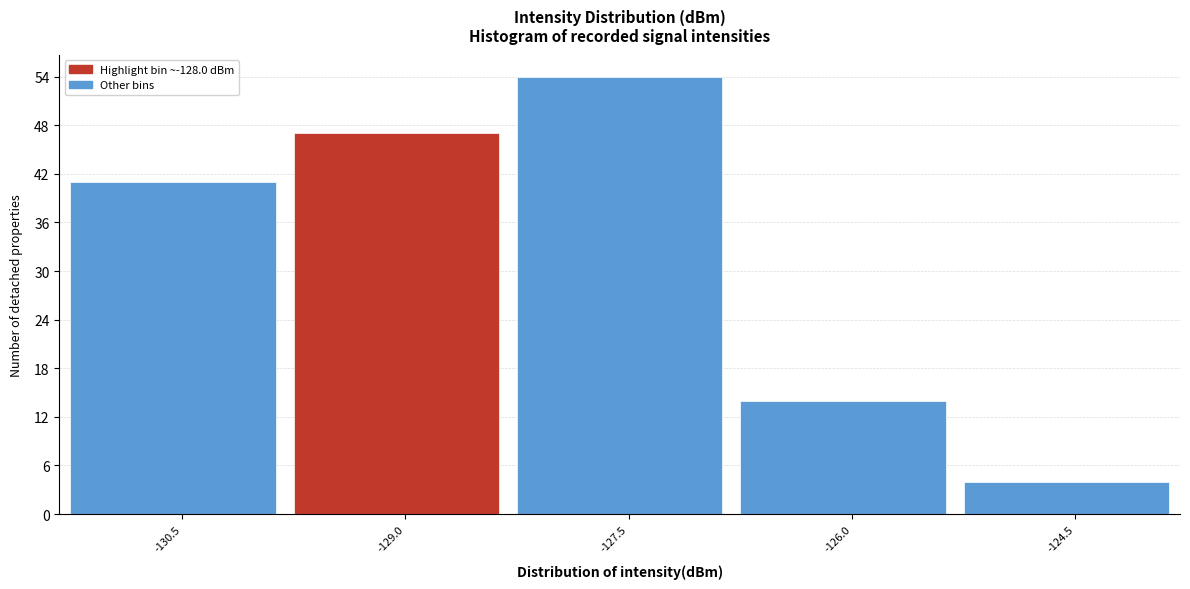

Reading left to right, list all the values displayed in this chart.

-130.5=41	-129.0=47	-127.5=54	-126.0=14	-124.5=4